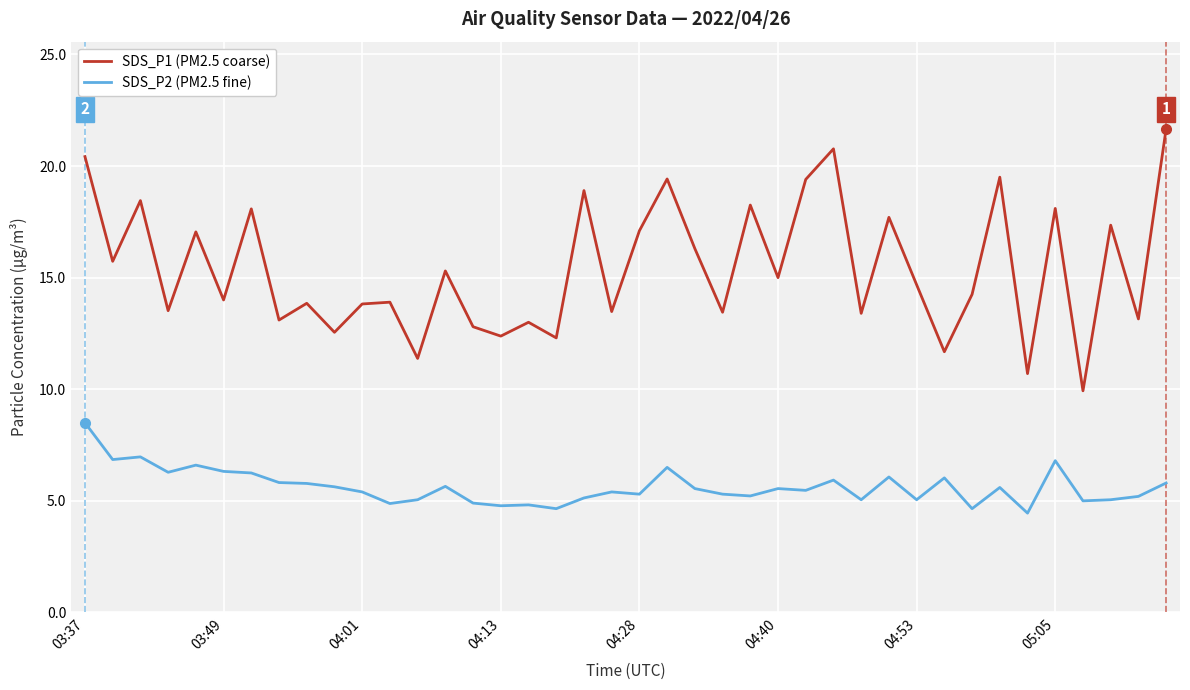

Which series has the largest total across all categories?

SDS_P1 (PM2.5 coarse)